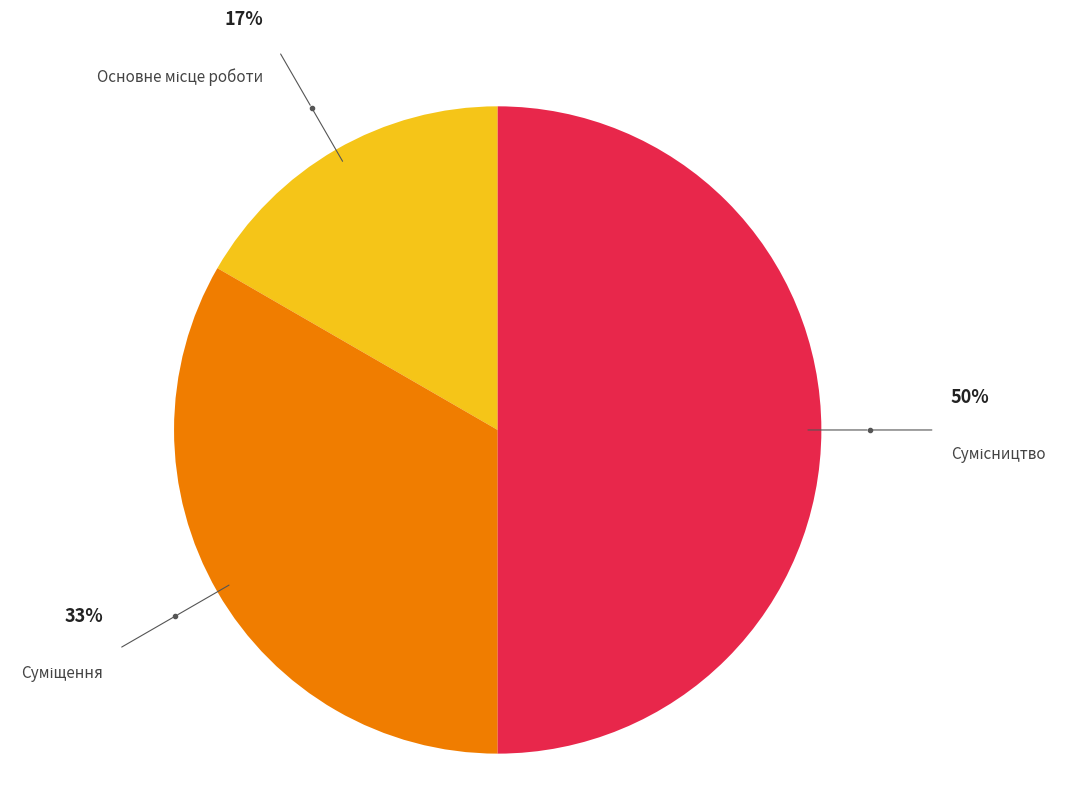

How many slices are in this pie chart?

3